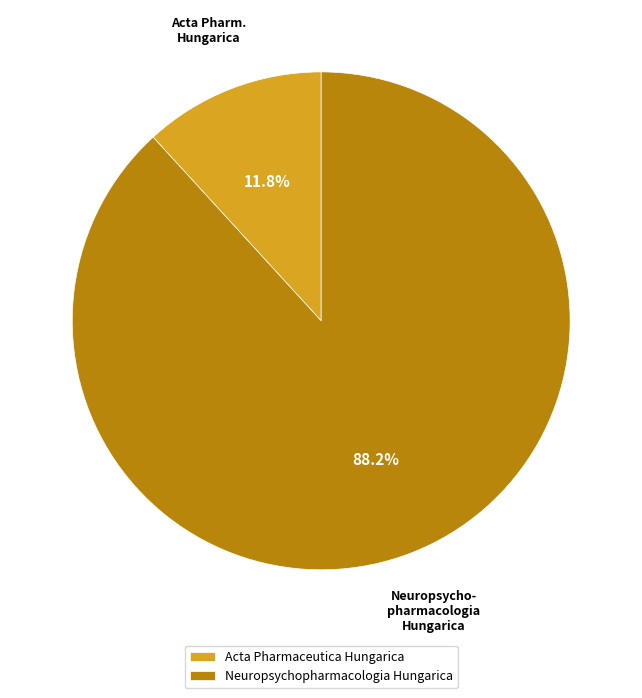

To the nearest percent, what percentage of the pie is Neuropsychopharmacologia Hungarica?

88%